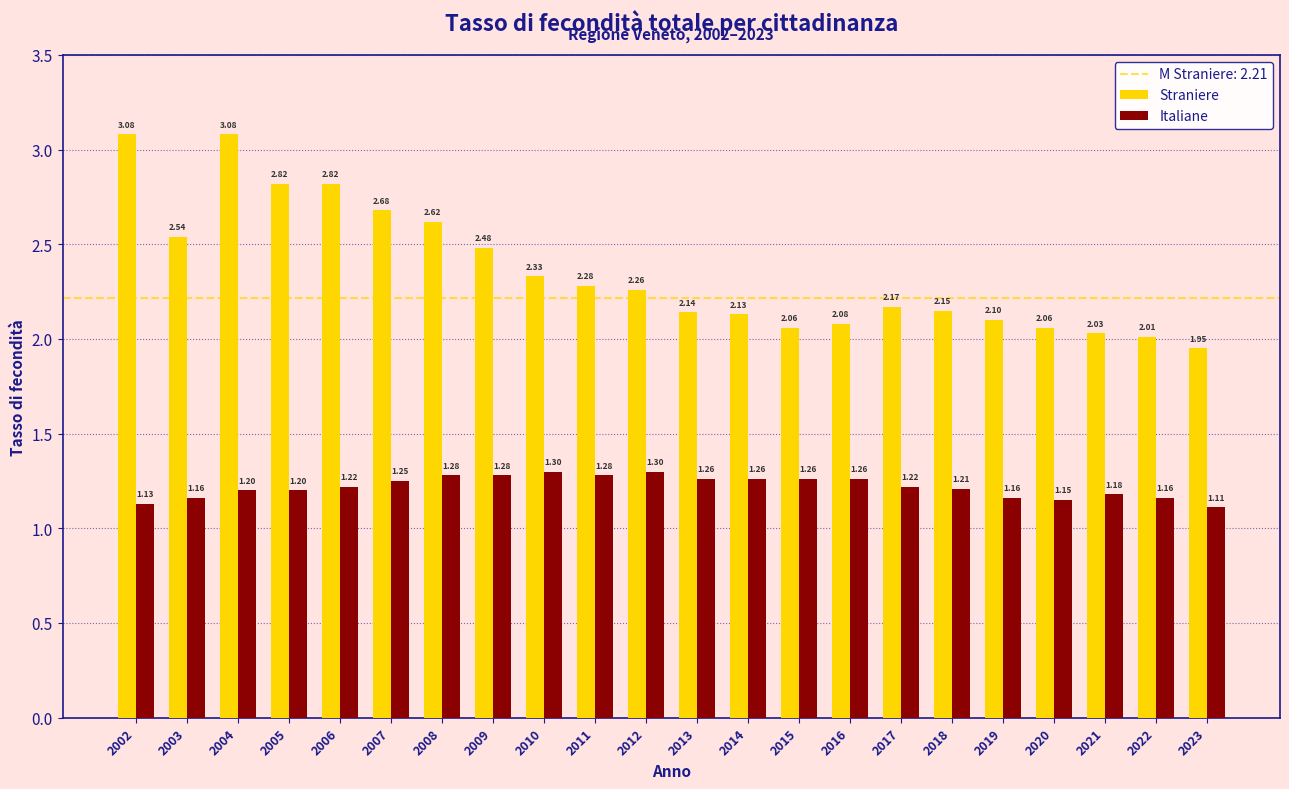

Which series has the widest spread of values?

Straniere